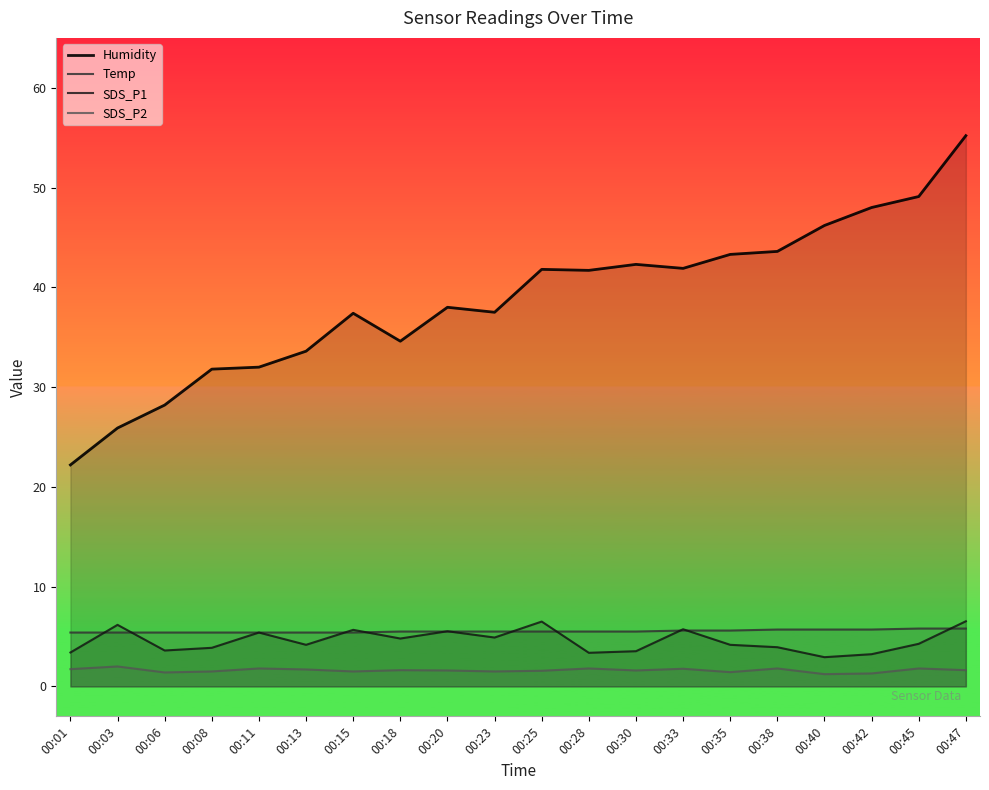

What is the lowest value of the Temp series?

5.4